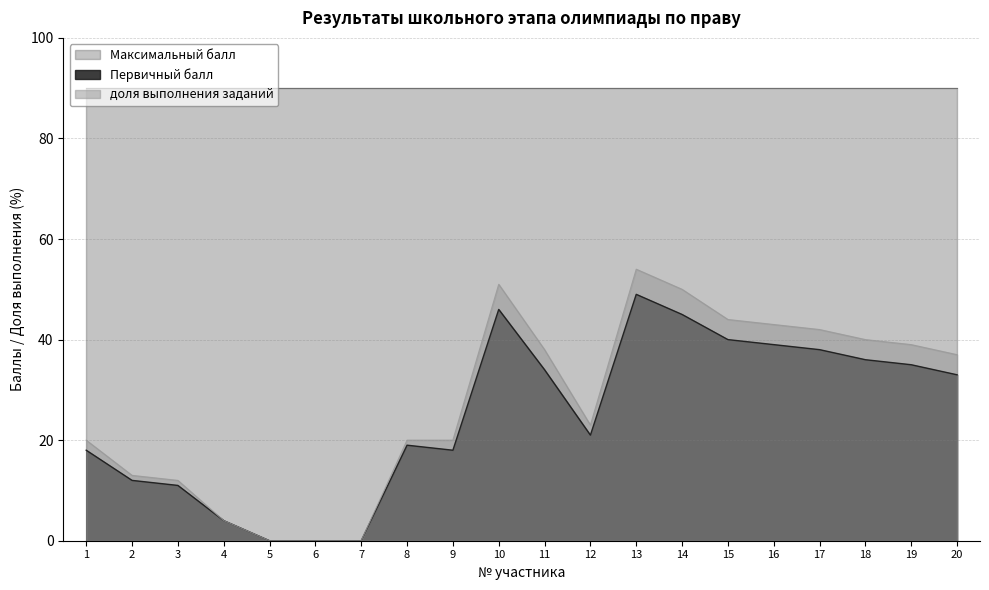

Rank the series by their maximum value, from highest to lowest.

Максимальный балл, доля выполнения заданий, Первичный балл